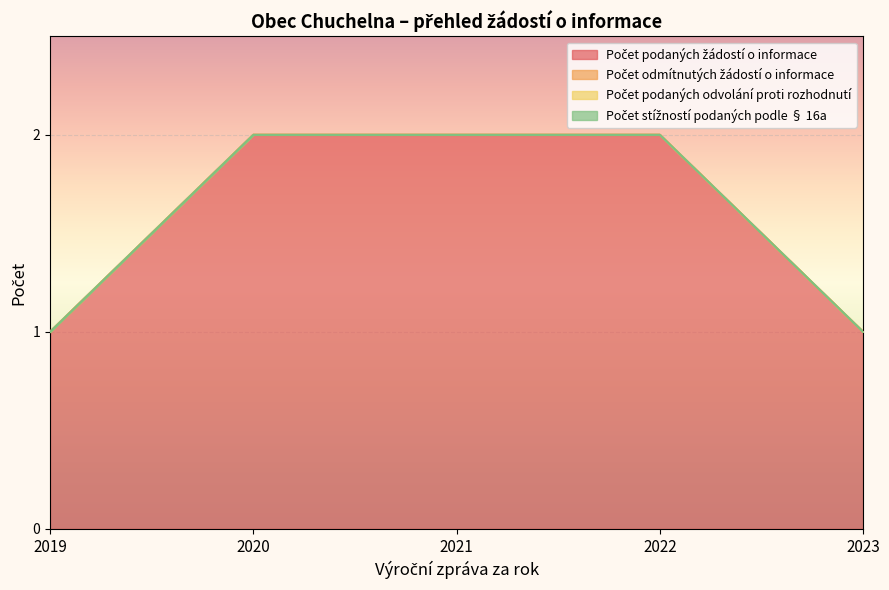

How many data points in Počet podaných žádostí o informace are less than 2?

2